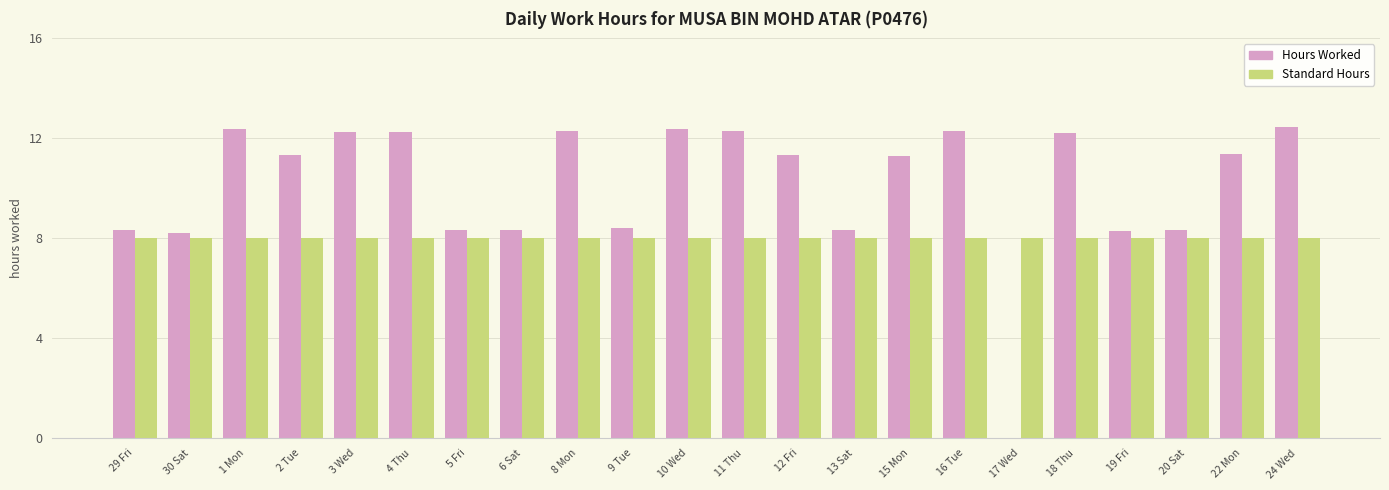

At which label does Hours Worked first exceed 11?

1 Mon